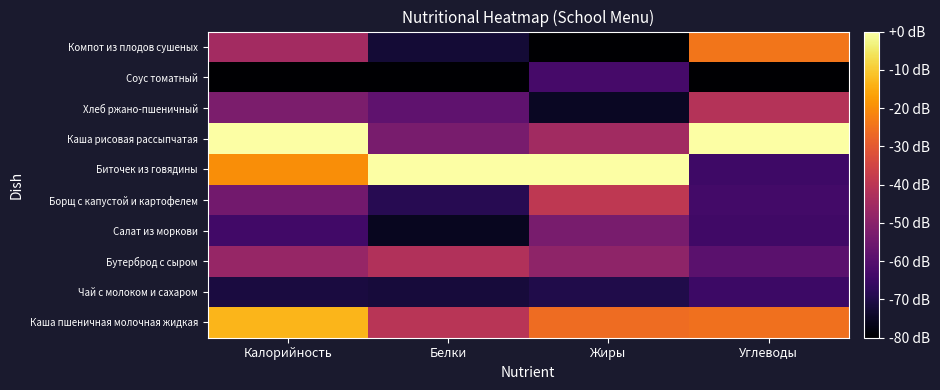

Reading left to right, transcribe all the data shown in this chart.

Каша пшеничная молочная жидкая: Калорийность=-13.3	Белки=-40.3	Жиры=-25.9	Углеводы=-25.2
Чай с молоком и сахаром: Калорийность=-71.2	Белки=-71.7	Жиры=-69.7	Углеводы=-65.0
Бутерброд с сыром: Калорийность=-47.2	Белки=-42.2	Жиры=-48.9	Углеводы=-59.2
Салат из моркови: Калорийность=-64.0	Белки=-75.4	Жиры=-53.4	Углеводы=-64.2
Борщ с капустой и картофелем: Калорийность=-54.5	Белки=-68.7	Жиры=-39.3	Углеводы=-63.5
Биточек из говядины: Калорийность=-19.8	Белки=0.0	Жиры=0.0	Углеводы=-64.4
Каша рисовая рассыпчатая: Калорийность=0.0	Белки=-53.3	Жиры=-45.2	Углеводы=0.0
Хлеб ржано-пшеничный: Калорийность=-52.6	Белки=-58.2	Жиры=-74.9	Углеводы=-41.4
Соус томатный: Калорийность=-80.0	Белки=-80.0	Жиры=-63.0	Углеводы=-80.0
Компот из плодов сушеных: Калорийность=-45.0	Белки=-72.4	Жиры=-80.0	Углеводы=-24.2